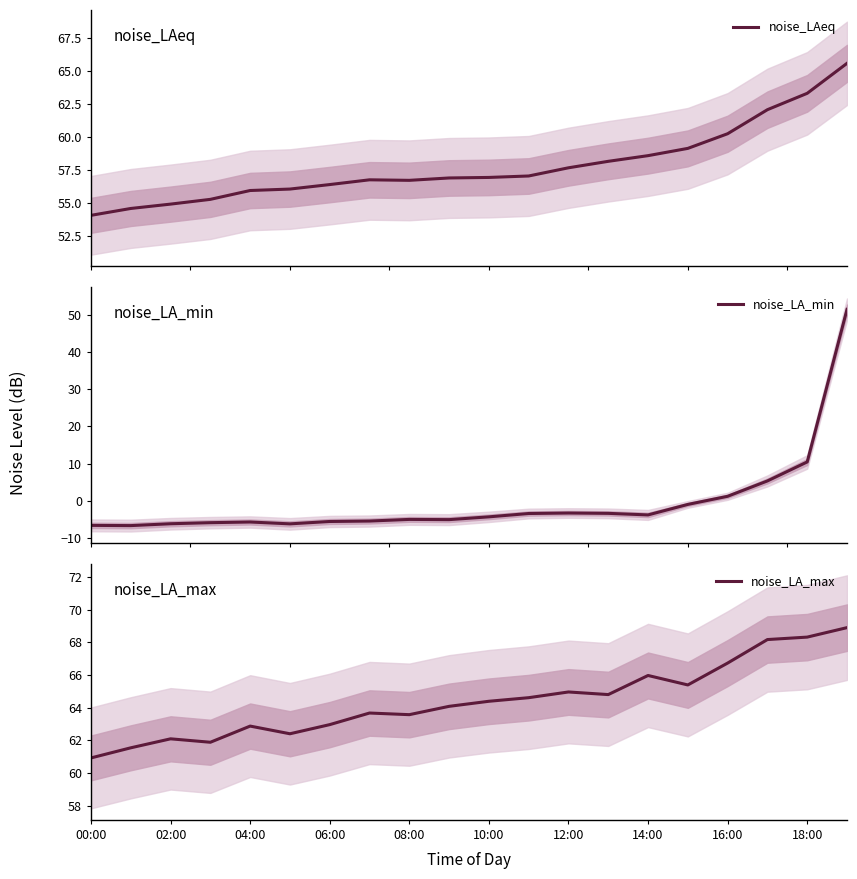

What is the minimum value for noise_LAeq?

54.1